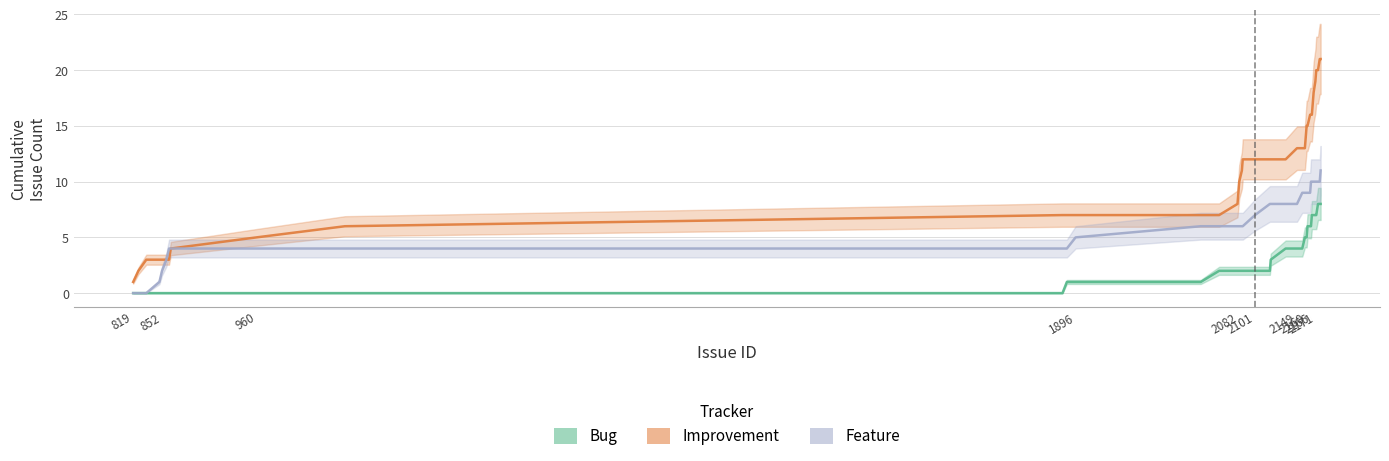

What is the difference between the highest and lowest values at 2171?

6